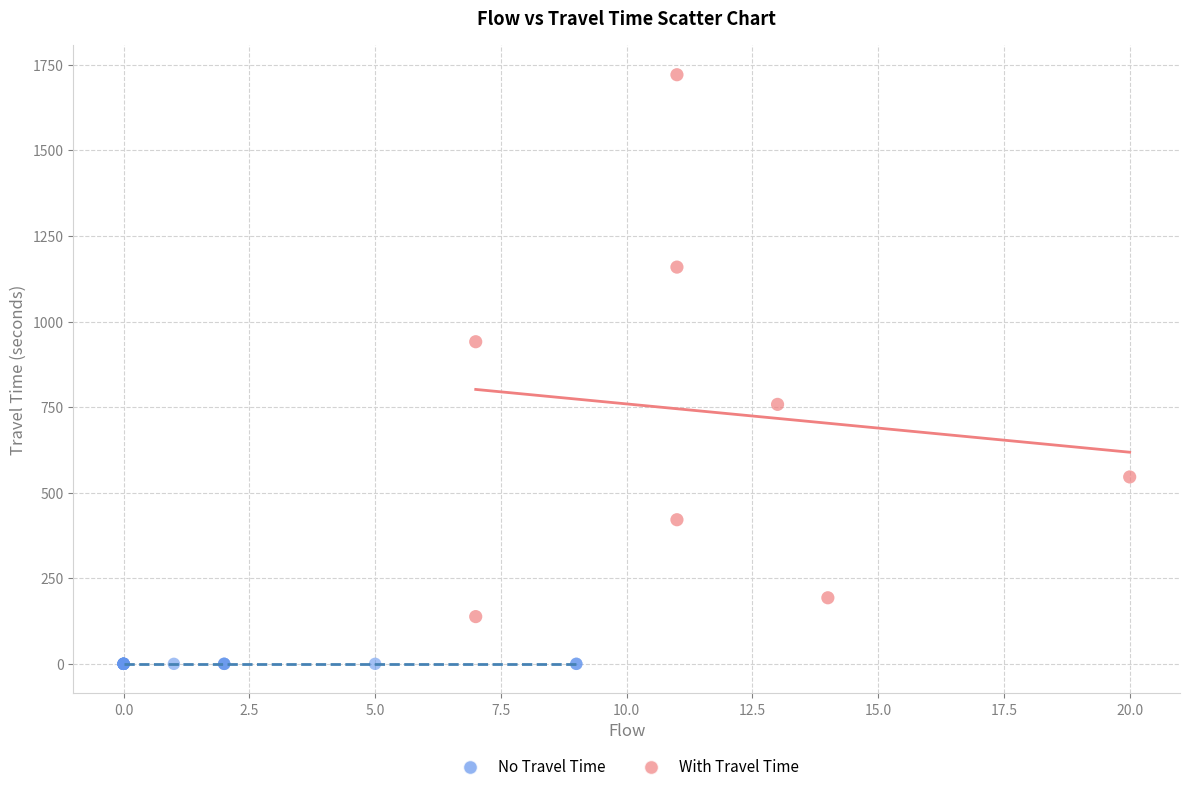

Which series contains the highest Y value?

With Travel Time